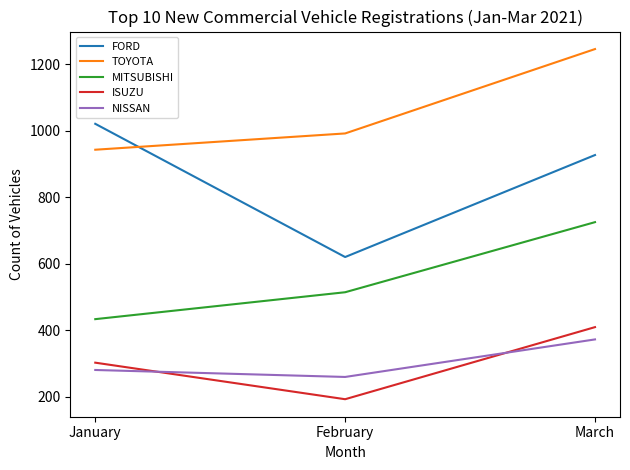

List the series in order of their peak value, highest first.

TOYOTA, FORD, MITSUBISHI, ISUZU, NISSAN